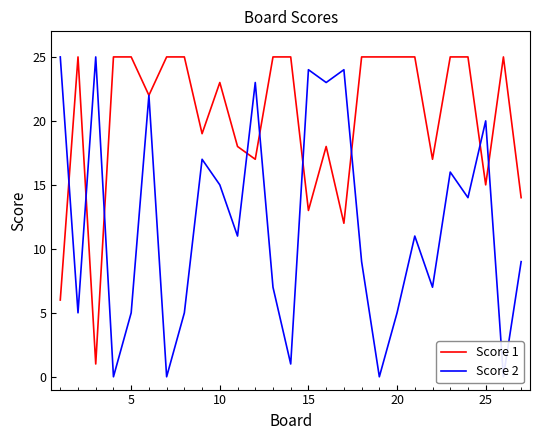

Which series has the widest spread of values?

Score 2